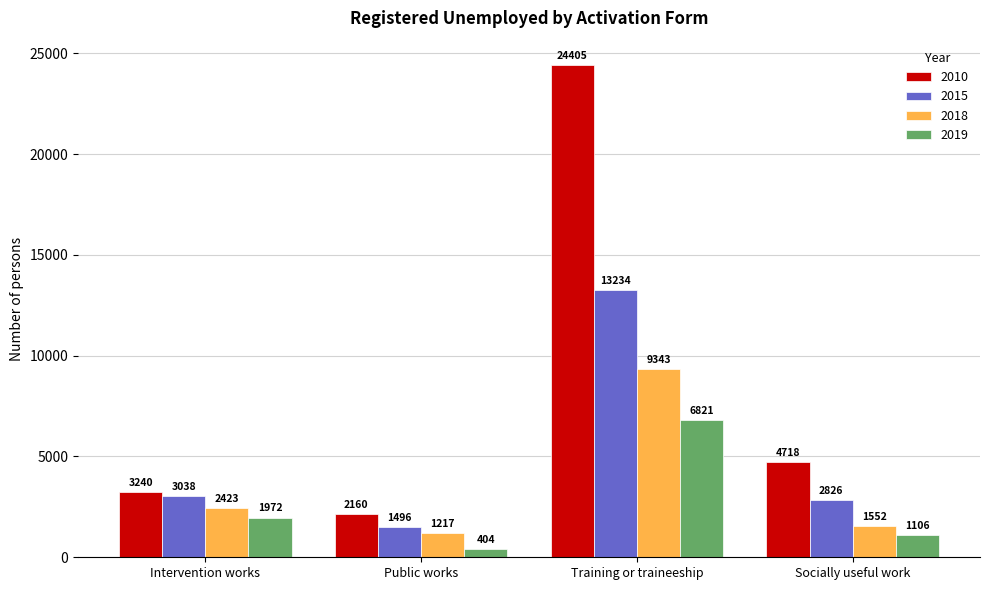

Is it true that 2015 equals 6271 at Training or traineeship?

False